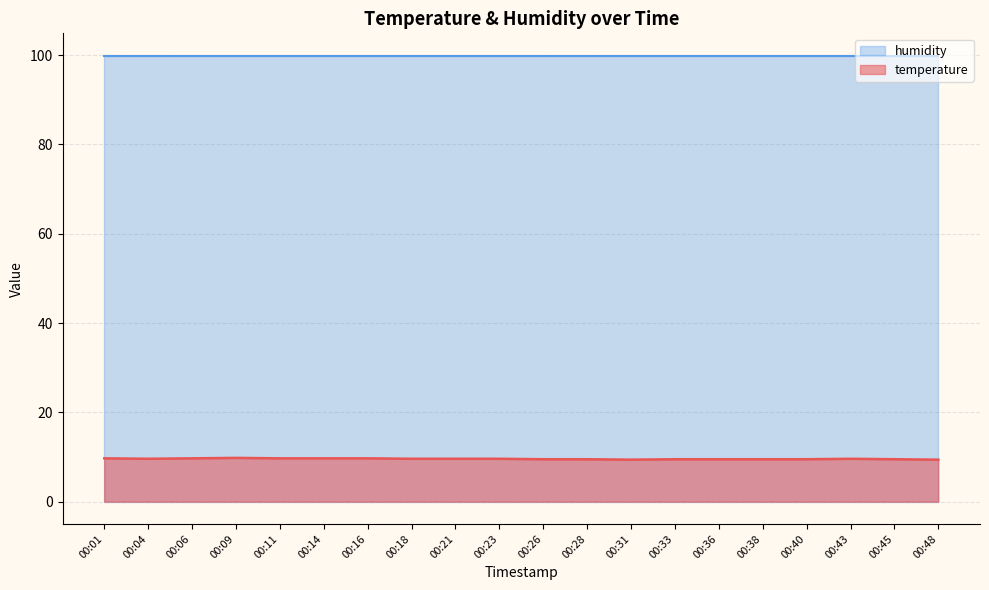

Where is the data nearest to the value 9?

00:31